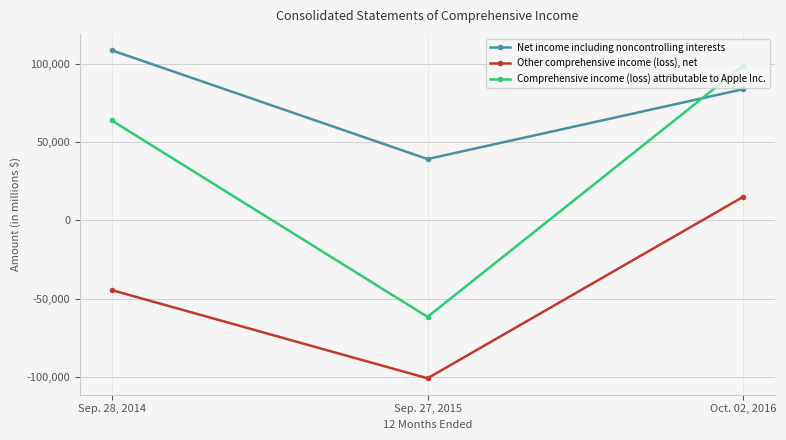

Which series has the largest range (max minus min)?

Comprehensive income (loss) attributable to Apple Inc.